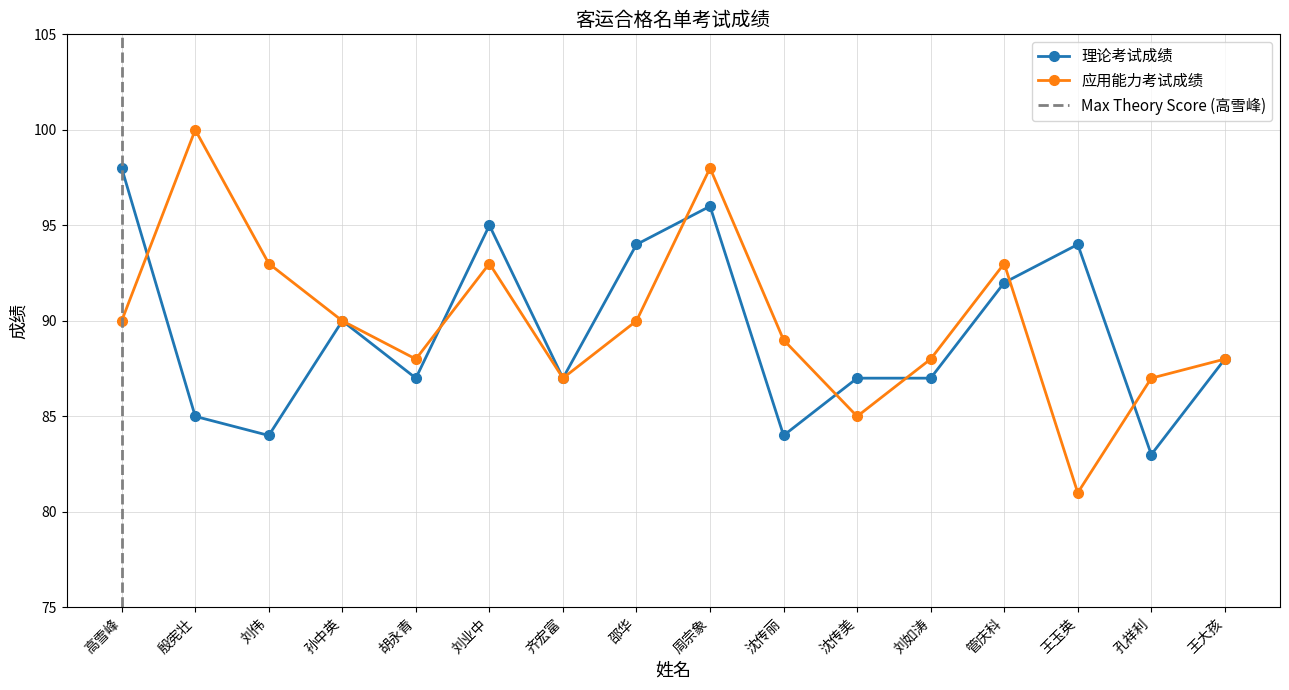

At which label is 应用能力考试成绩 closest to 90?

高雪峰